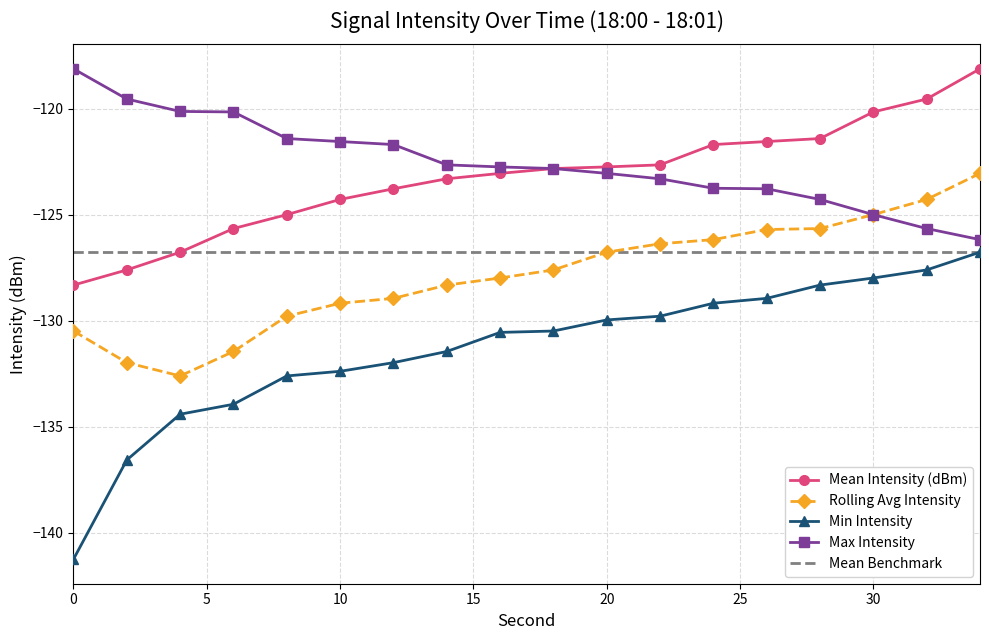

Is the value of Rolling Avg Intensity at 4 greater than the value of Max Intensity at 26?

No